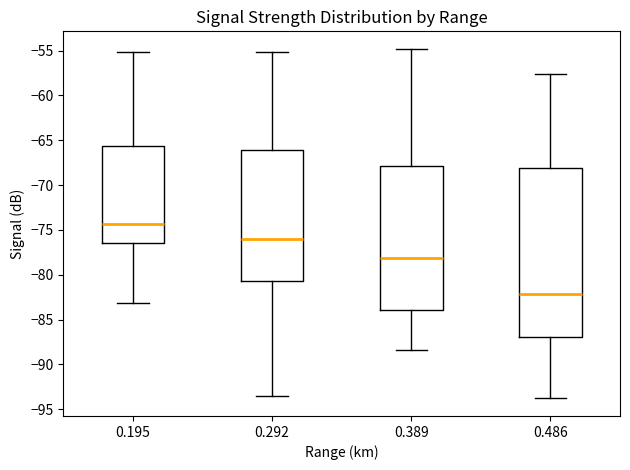

Which box has the lowest median line?

0.486